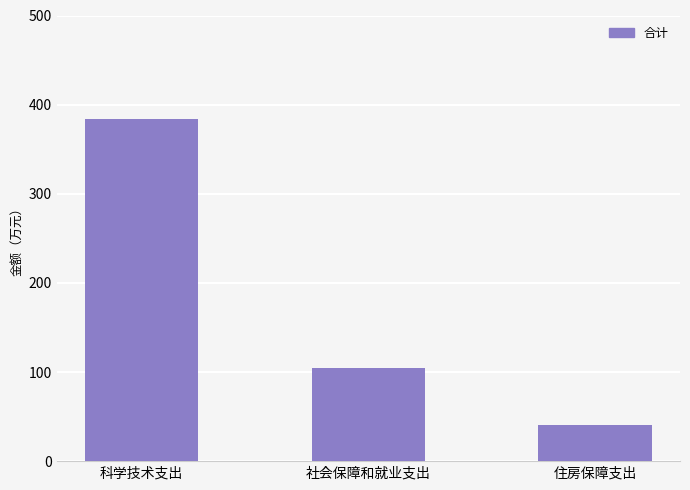

Which has a higher value, 科学技术支出 or 住房保障支出?

科学技术支出